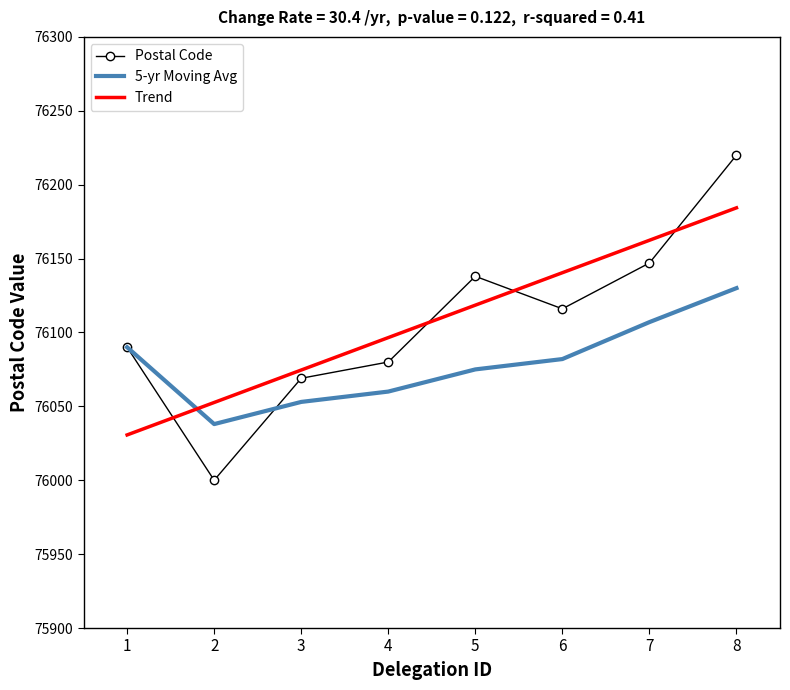

At which category is the sum across all series the highest?

8